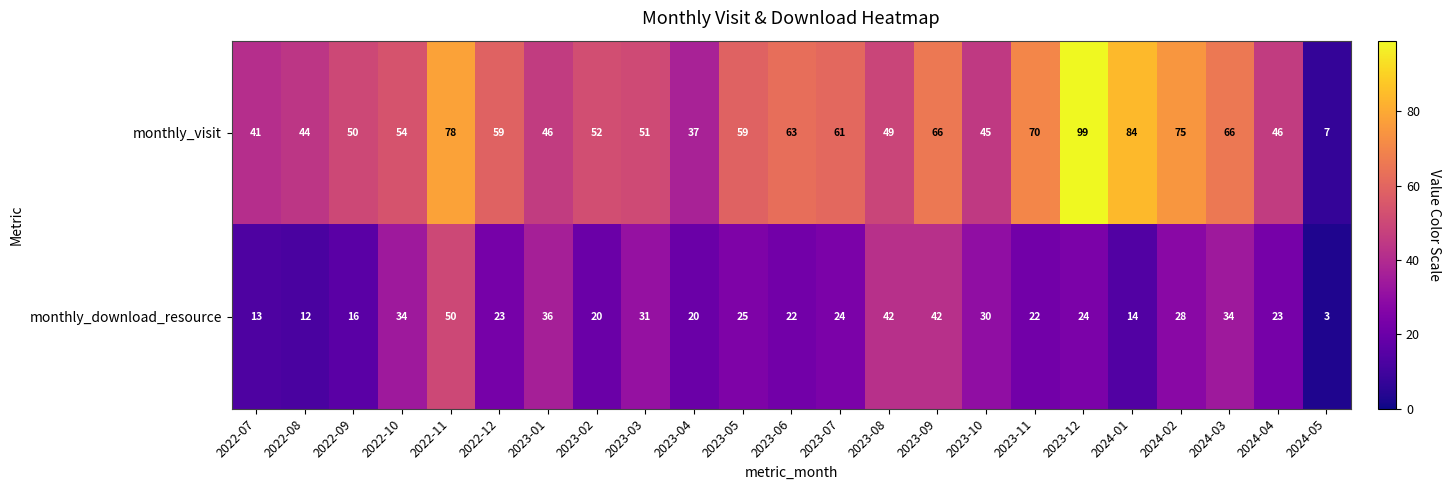

The value of monthly_download_resource at 2023-12 is 33. True or false?

False